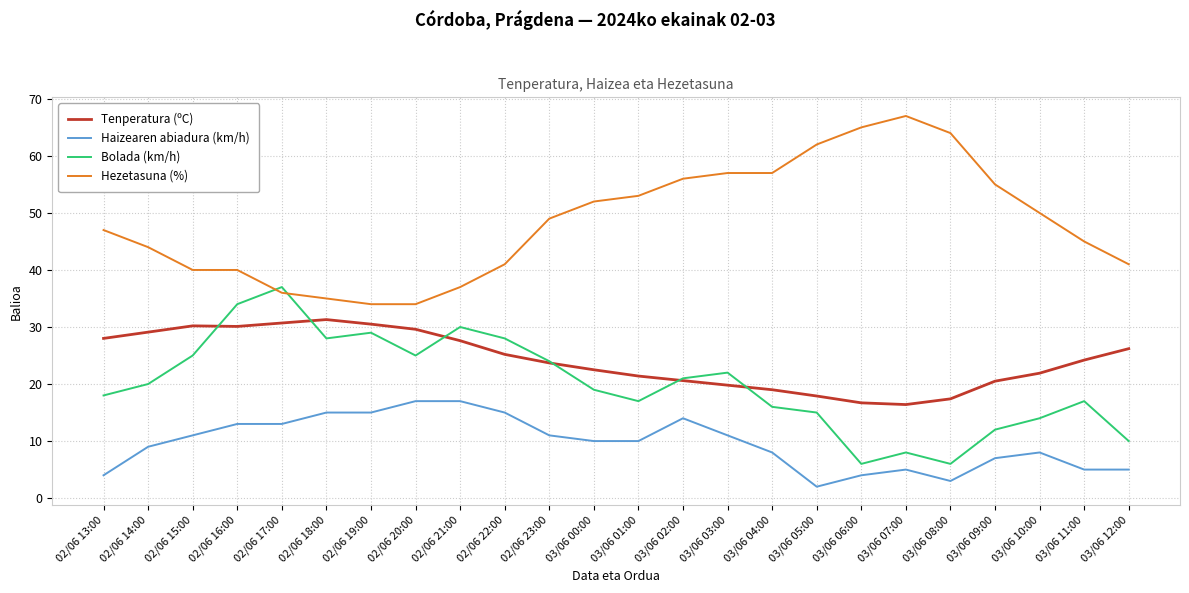

What is the difference between the highest and lowest values at 03/06 05:00?

60.0